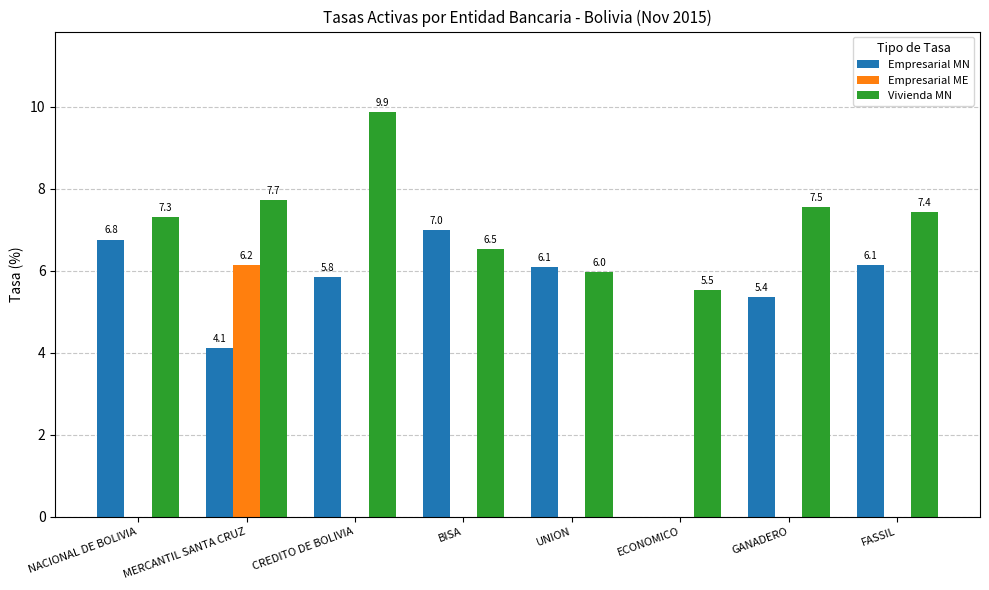

Is it true that Vivienda MN equals 7.4 at FASSIL?

True